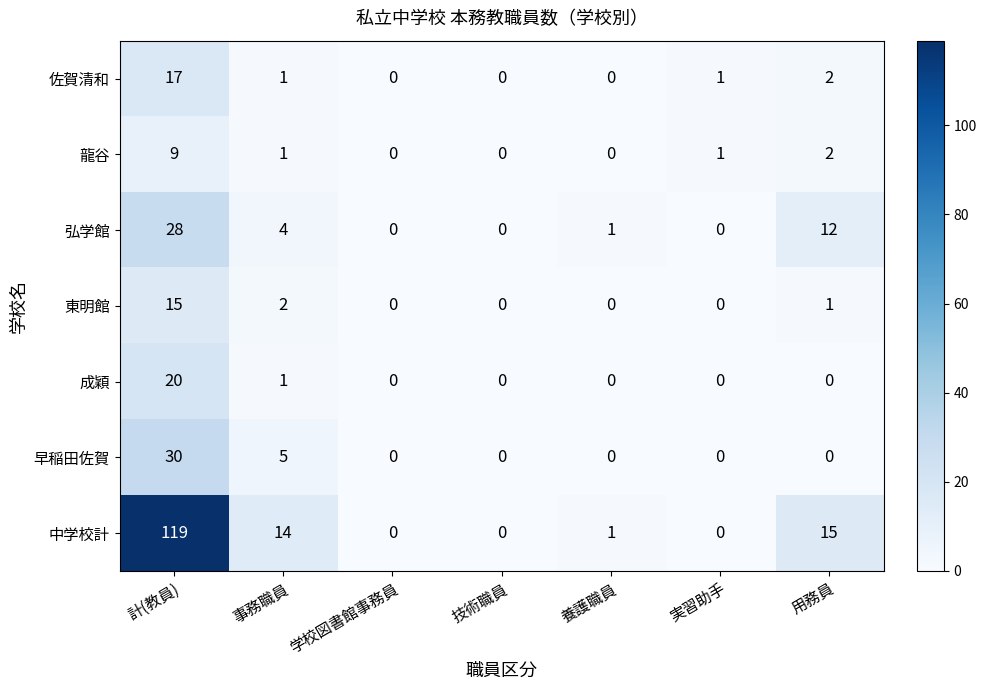

At which label is 成穎 closest to 10?

事務職員